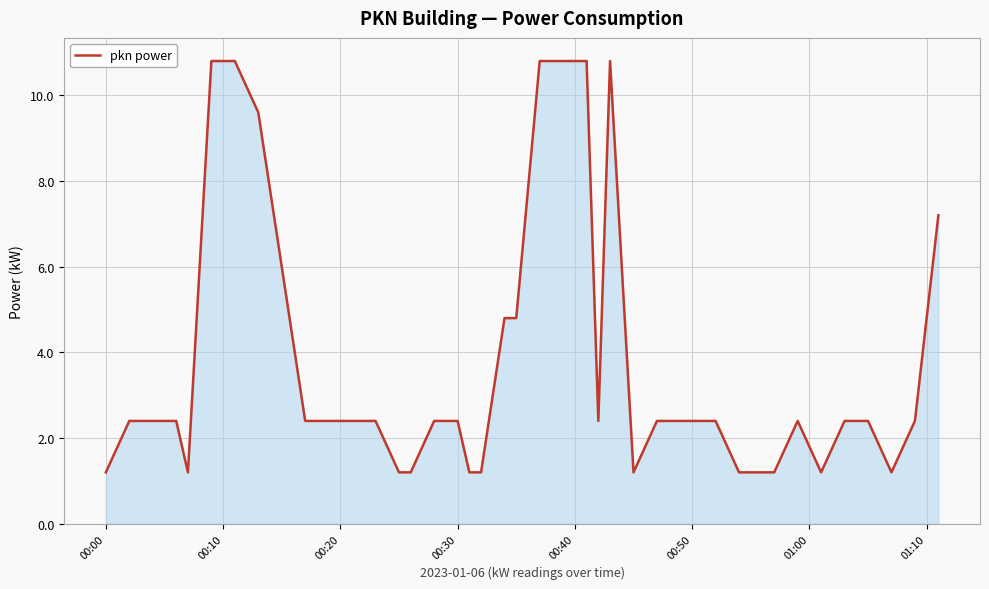

What is the difference between the maximum and minimum values?

9.6